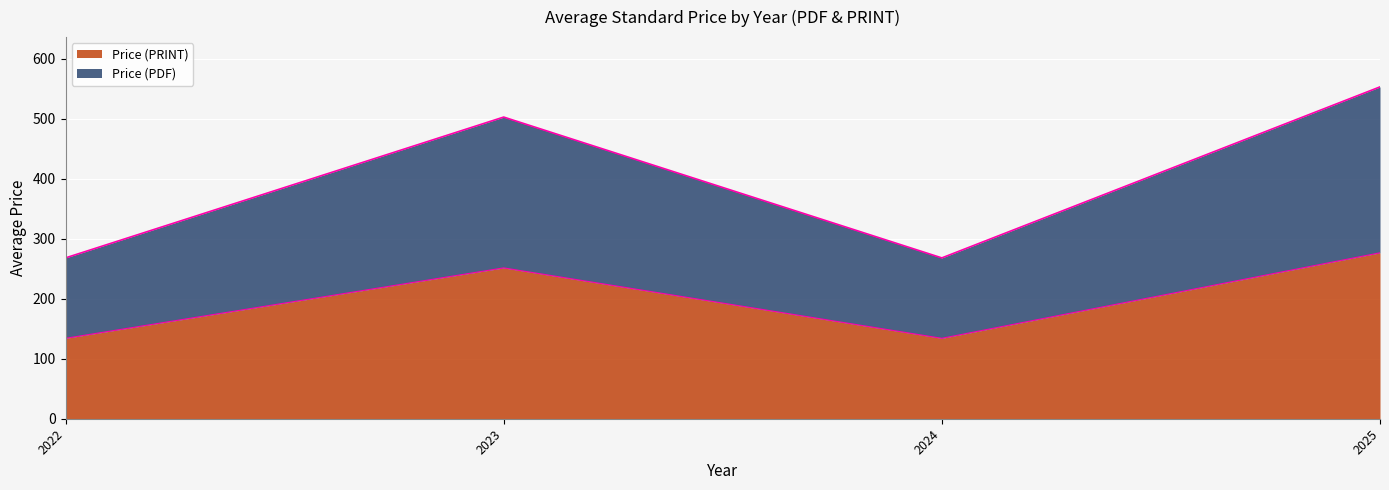

Does the chart display data point markers on the line(s)?

No